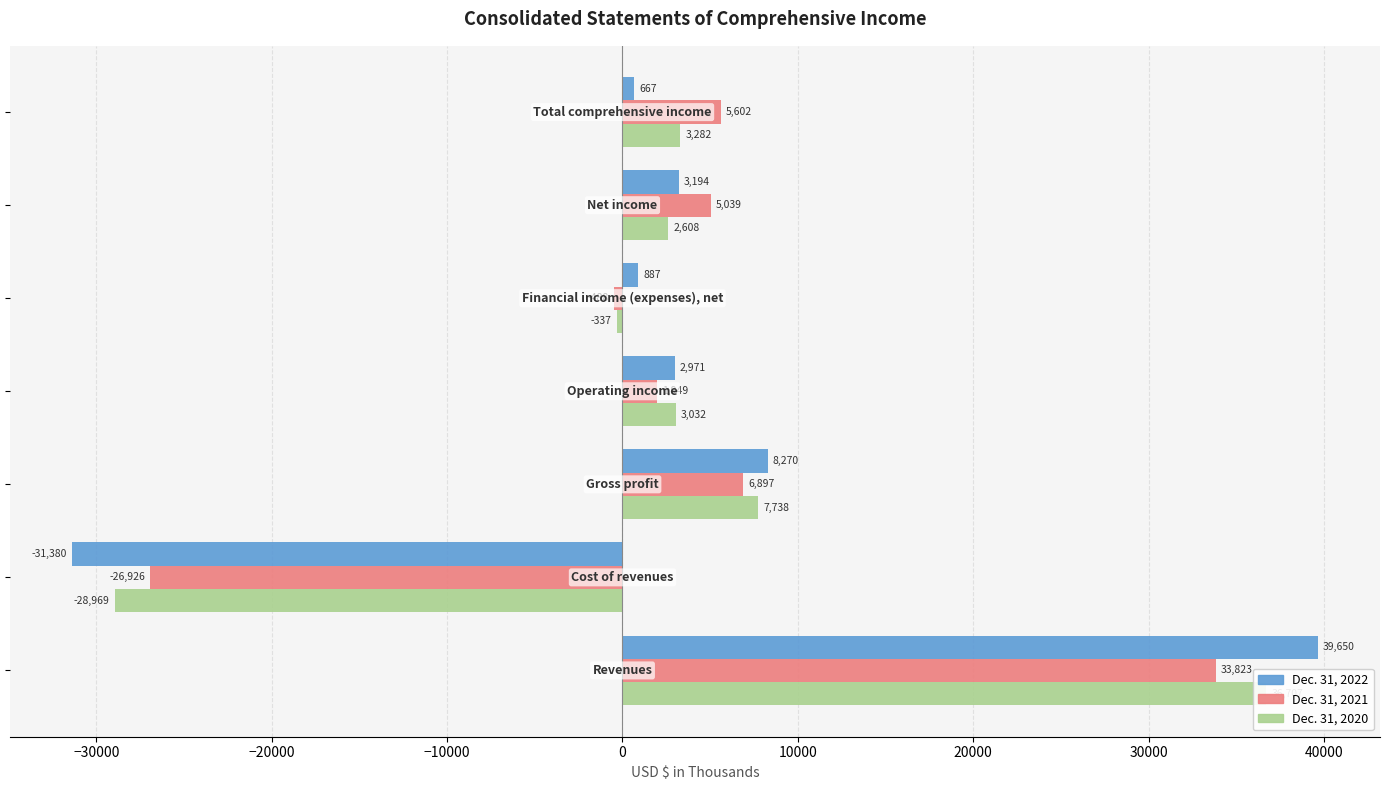

What is the difference between the highest and lowest values at −10000?

1083